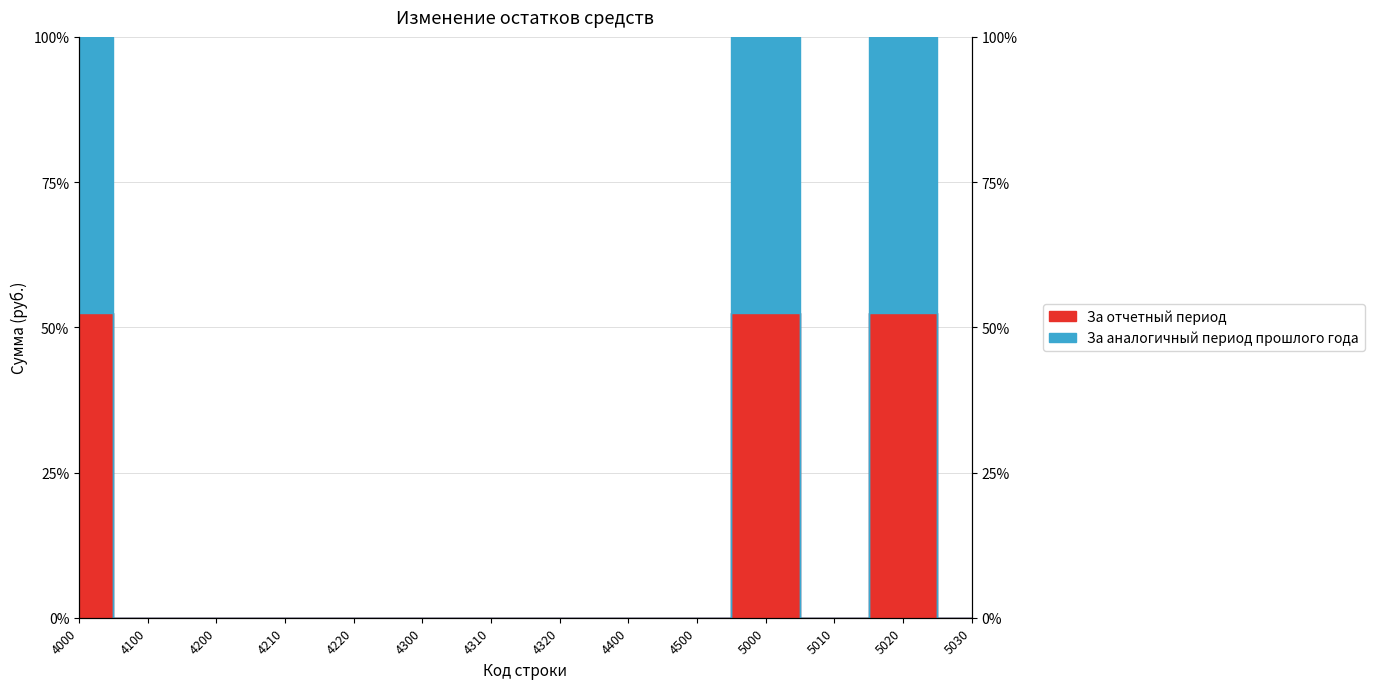

Where is За аналогичный период прошлого года nearest to the value 50?

4000